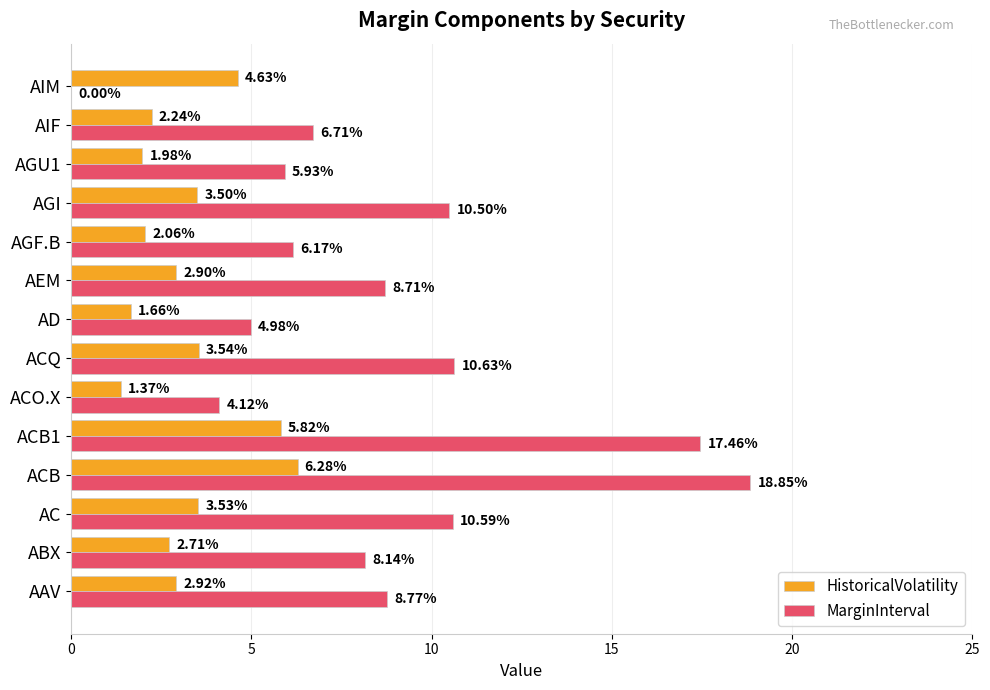

Which series changed the most between AGI and AGU1?

MarginInterval